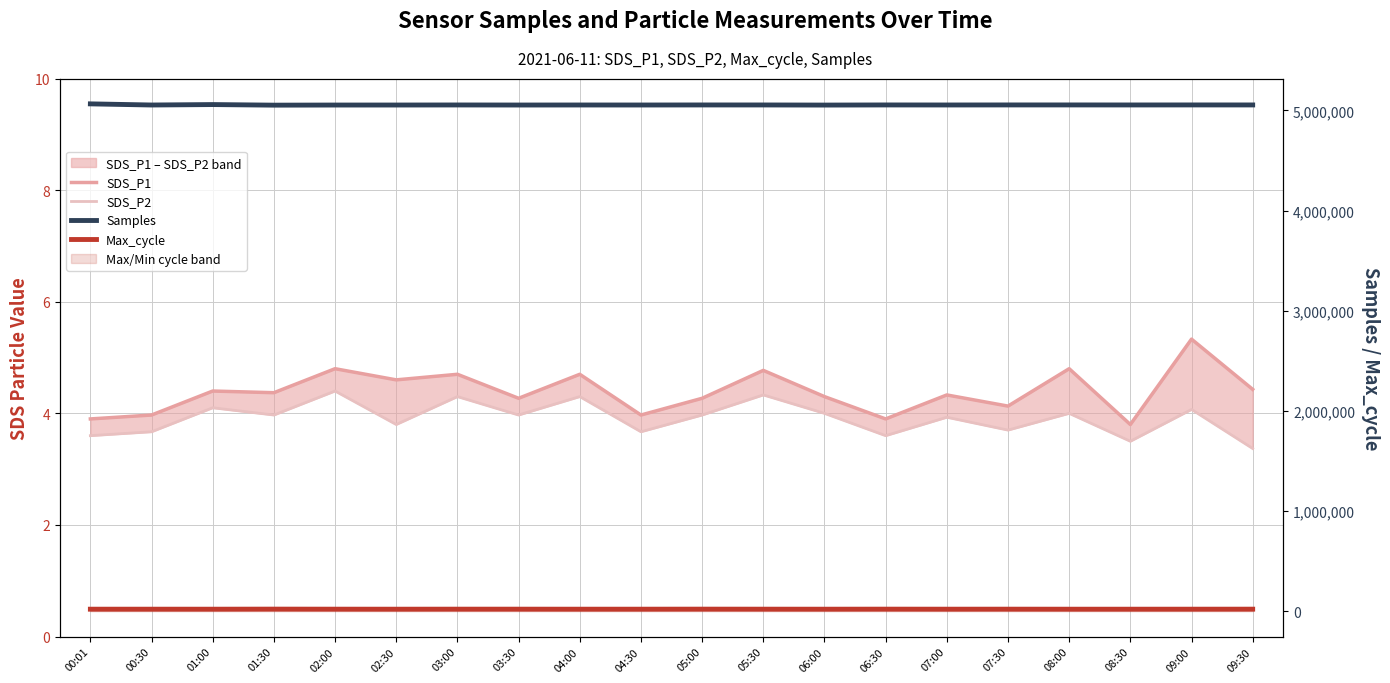

Which has a higher value, 09:30 or 00:30?

09:30